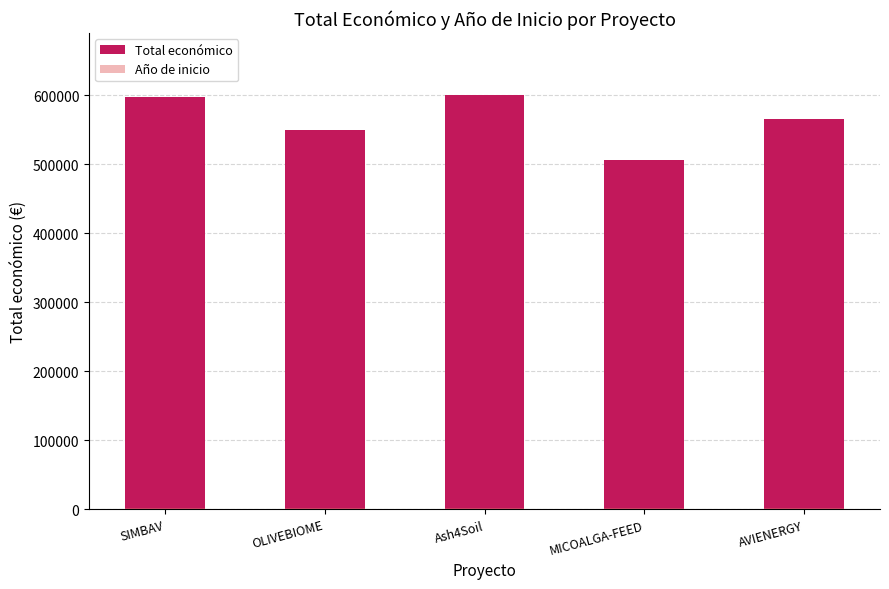

List the series in order of their overall mean, lowest first.

Año de inicio, Total económico